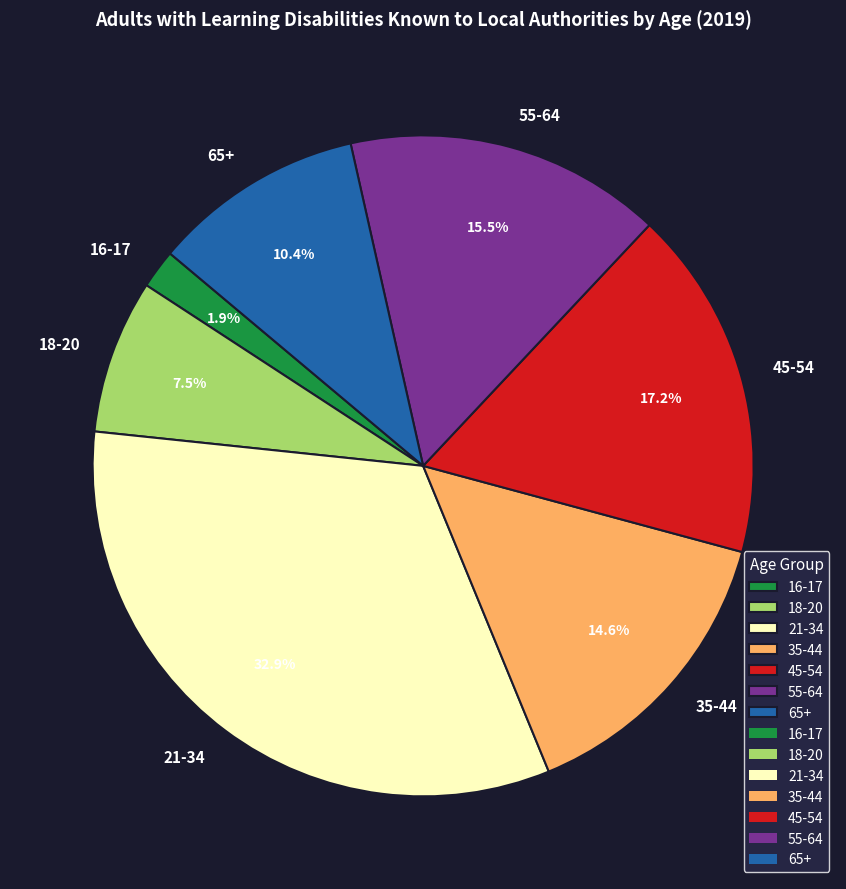

Rank the categories by value from lowest to highest.

16-17, 18-20, 65+, 35-44, 55-64, 45-54, 21-34